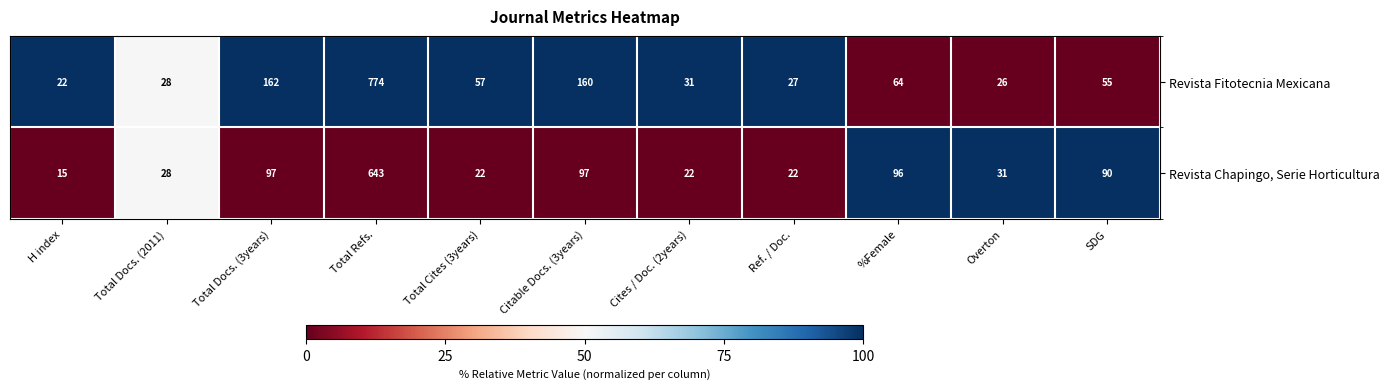

Between H index and Total Cites (3years), which series saw the biggest shift?

Revista Fitotecnia Mexicana